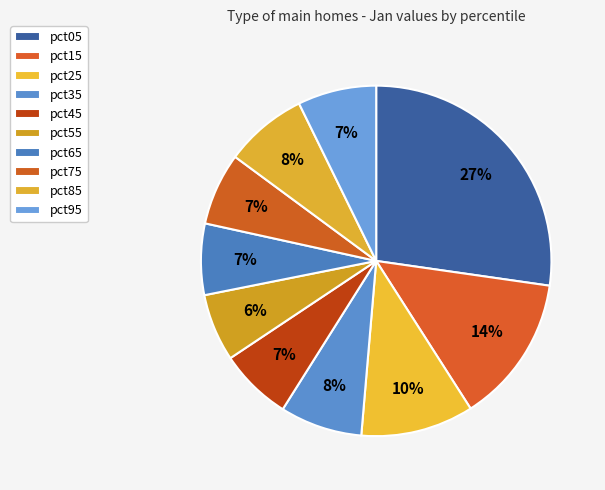

Count the number of slices in the pie.

10